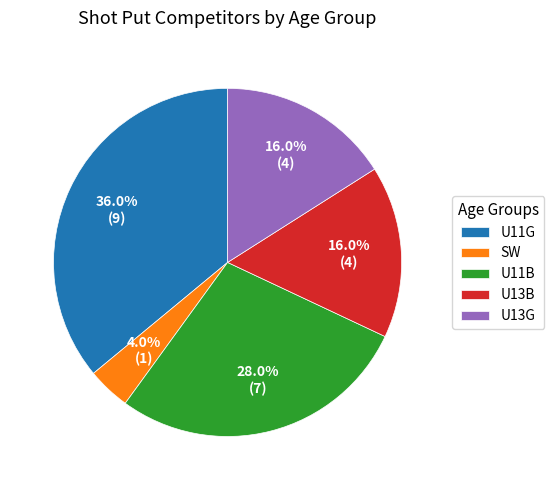

To the nearest percent, what is the difference between the largest and smallest slice percentages?

32%